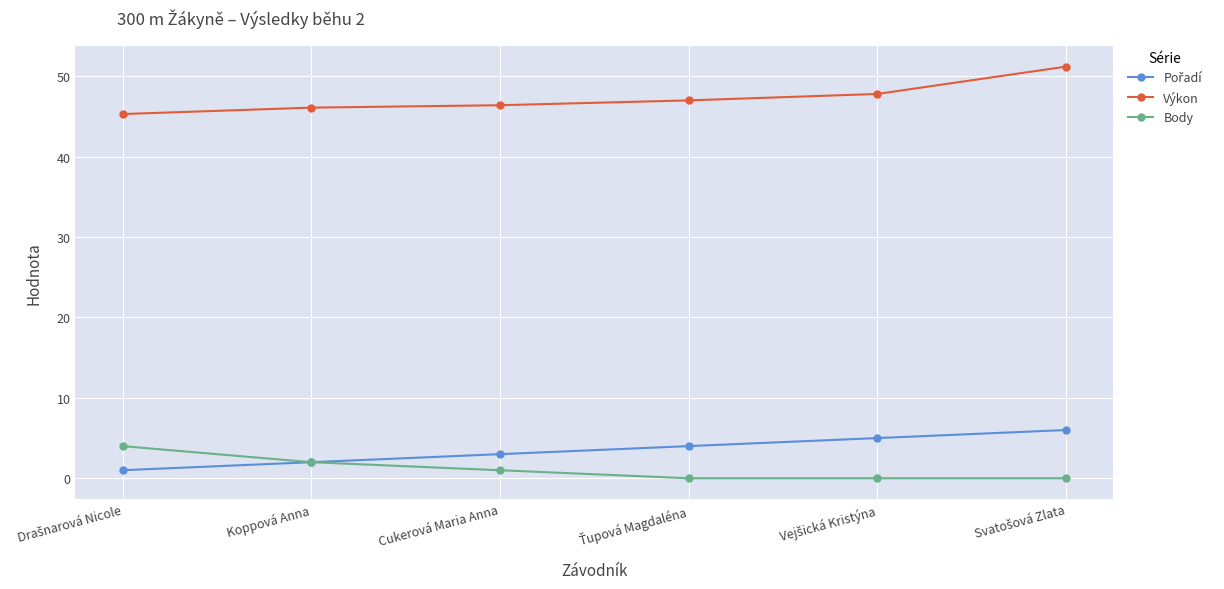

What is the maximum value for Výkon?

51.2